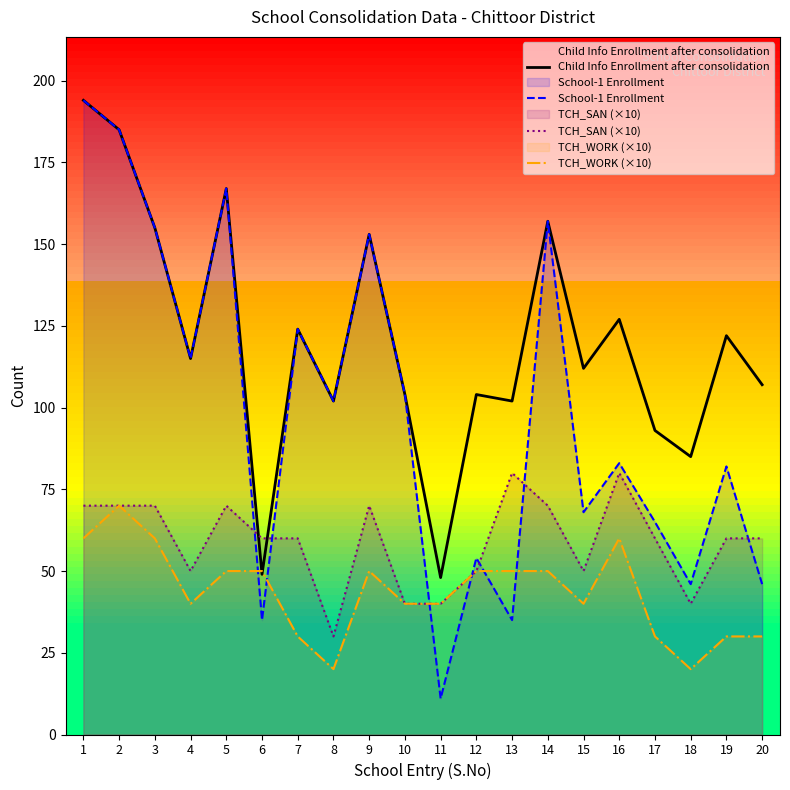

What is the lowest value of the TCH_WORK (×10) series?

20